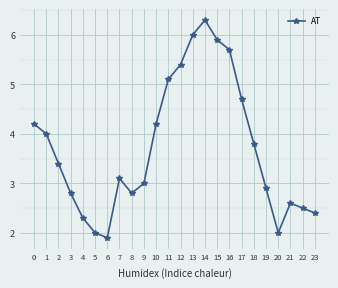

What is the change in value from 6 to 16?

+3.8